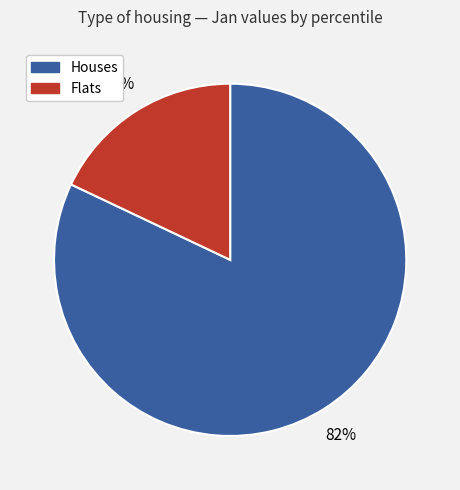

To the nearest percent, what percentage of the pie is Flats?

18%